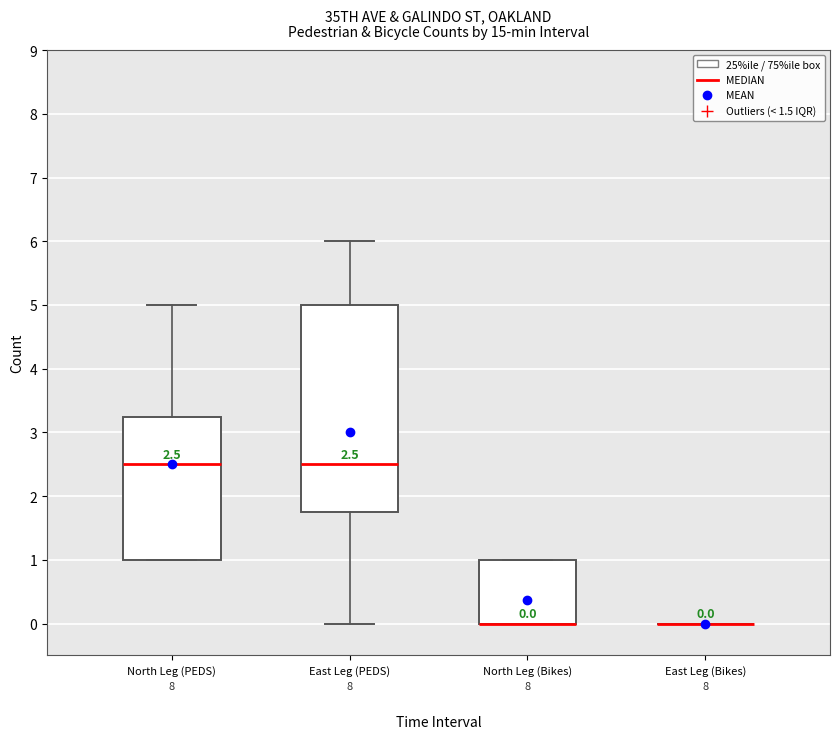

Which box is the tallest, from its lower edge to its upper edge?

East Leg (PEDS)